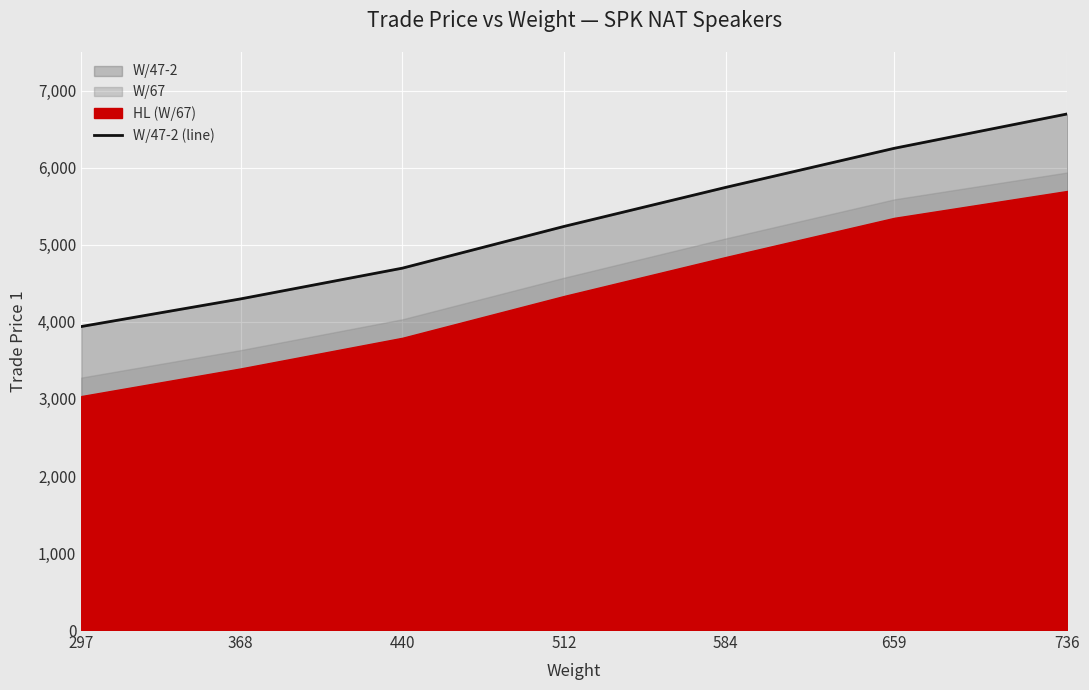

True or false: the data shows 4292 at 659.

False